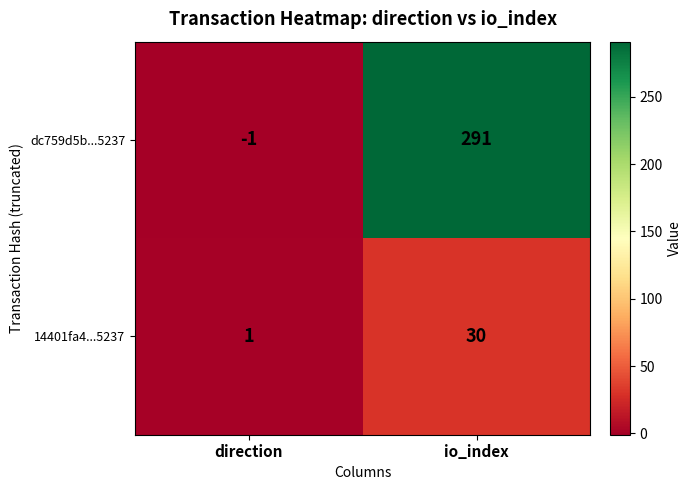

Is it true that dc759d5b...5237 equals -1 at direction?

True